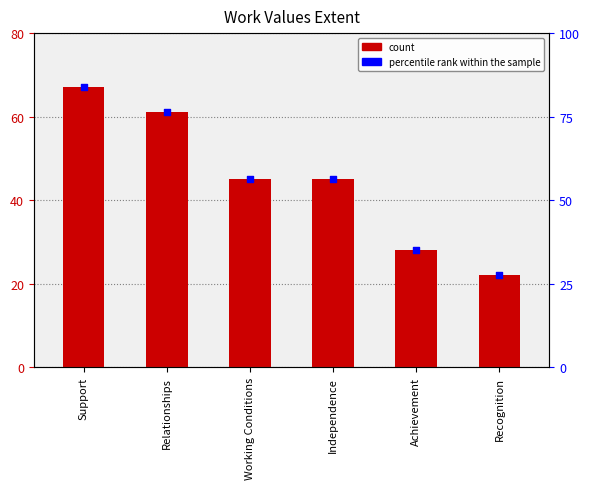

Between Achievement and Relationships, which is larger?

Relationships